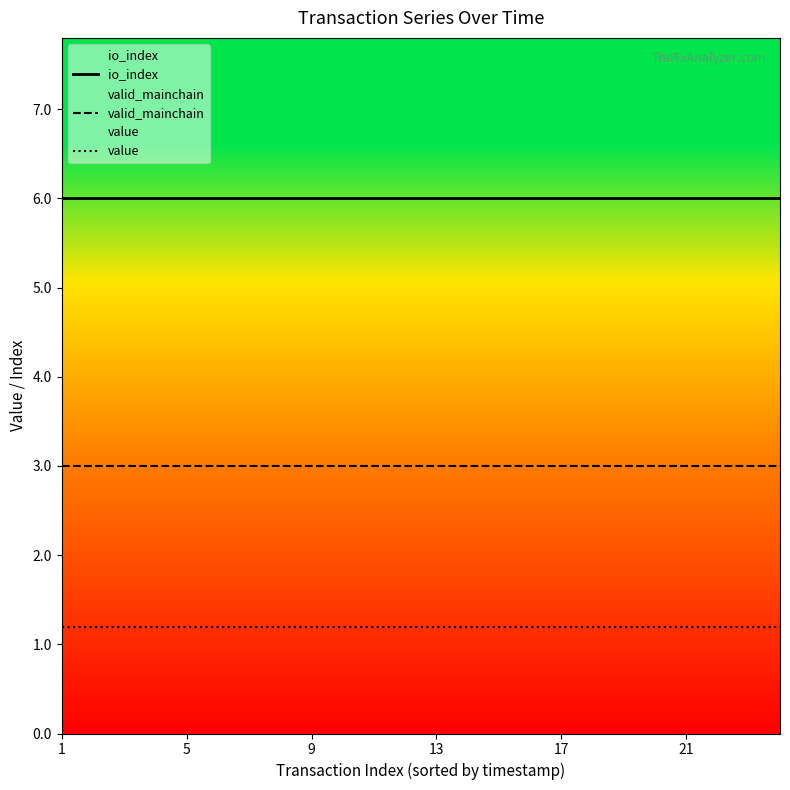

Reading left to right, what are all the values shown in this chart?

io_index: 6.0	6.0	6.0	6.0	6.0	6.0	6.0	6.0	6.0	6.0	6.0	6.0	6.0	6.0	6.0	6.0	6.0	6.0	6.0	6.0	6.0	6.0	6.0	6.0
valid_mainchain: 3.0	3.0	3.0	3.0	3.0	3.0	3.0	3.0	3.0	3.0	3.0	3.0	3.0	3.0	3.0	3.0	3.0	3.0	3.0	3.0	3.0	3.0	3.0	3.0
value: 1.2	1.2	1.2	1.2	1.2	1.2	1.2	1.2	1.2	1.2	1.2	1.2	1.2	1.2	1.2	1.2	1.2	1.2	1.2	1.2	1.2	1.2	1.2	1.2